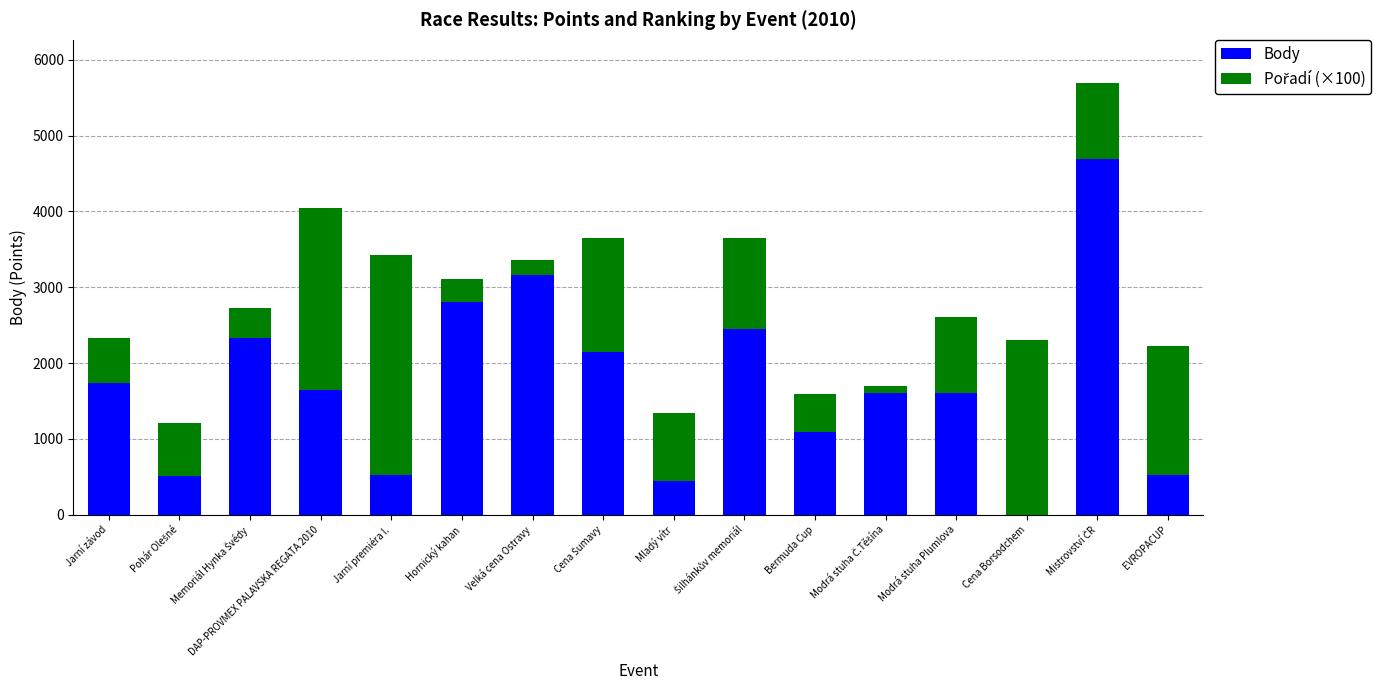

Is it true that Body equals 533 at DAP-PROVMEX PALAVSKA REGATA 2010?

False